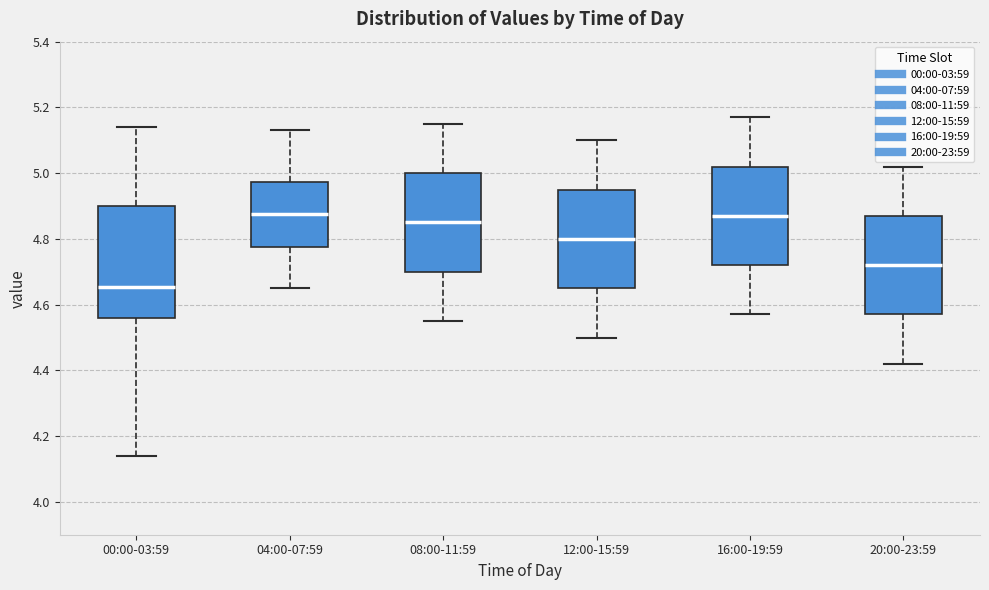

Reading left to right, transcribe this box plot: for each box, give where its median line is, the range the box spans, and where its two whiskers end, as read against the y-axis. The values are not printed on the chart, so give them approximately, as read against the axis.

00:00-03:59: median 4.66, box 4.56 to 4.90, whiskers 4.14 to 5.14
04:00-07:59: median 4.88, box 4.78 to 4.98, whiskers 4.66 to 5.14
08:00-11:59: median 4.86, box 4.70 to 5.00, whiskers 4.56 to 5.16
12:00-15:59: median 4.80, box 4.66 to 4.96, whiskers 4.50 to 5.10
16:00-19:59: median 4.88, box 4.72 to 5.02, whiskers 4.58 to 5.18
20:00-23:59: median 4.72, box 4.58 to 4.88, whiskers 4.42 to 5.02